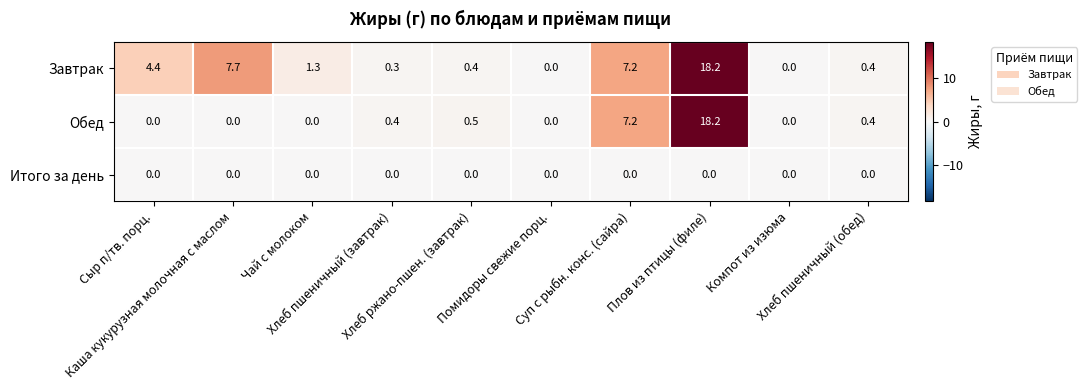

What is the sum of all Завтрак values?

39.9